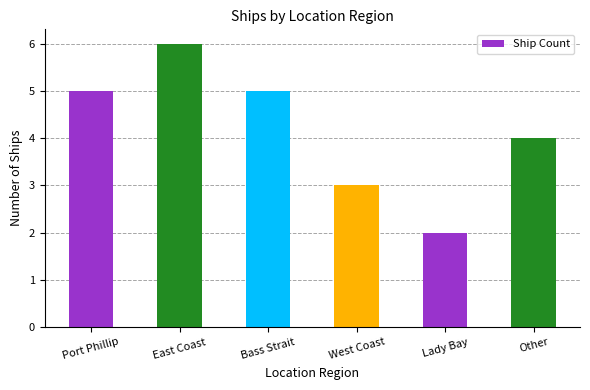

What is the value of the 2nd bar from the left?

6